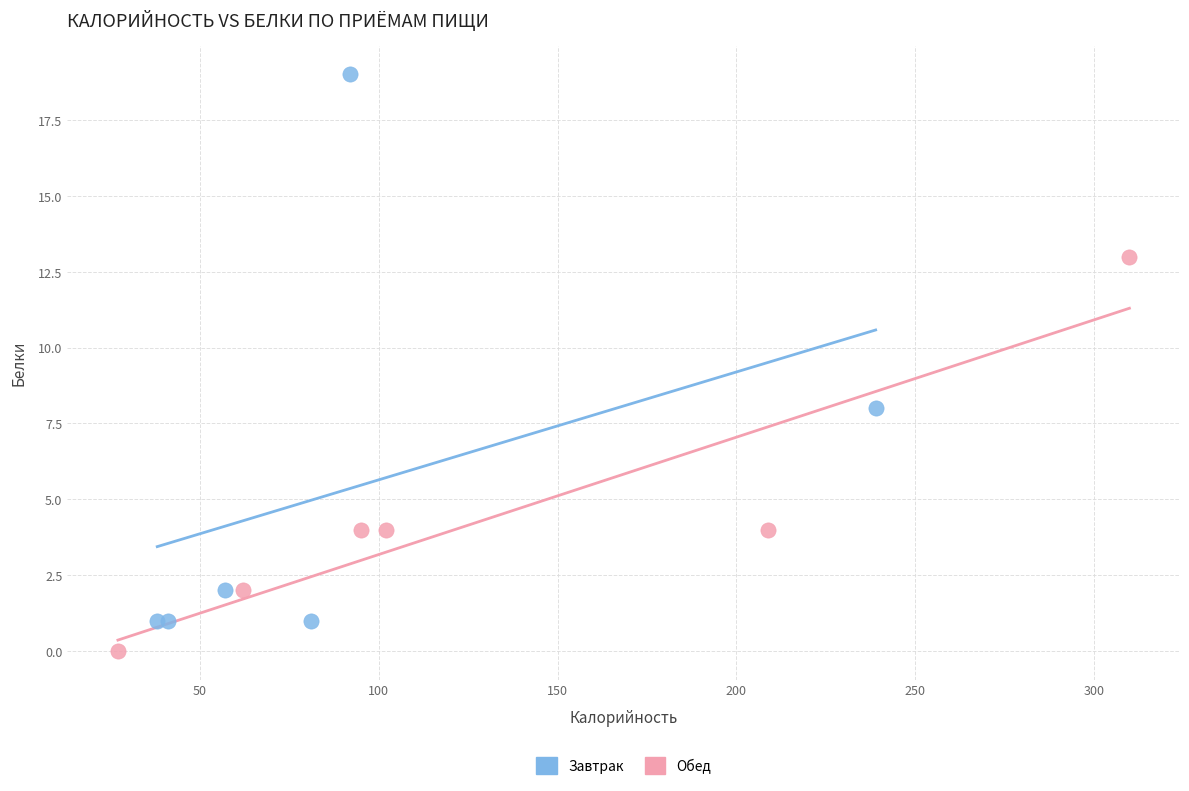

What are all the series names shown in the legend?

Завтрак, Обед